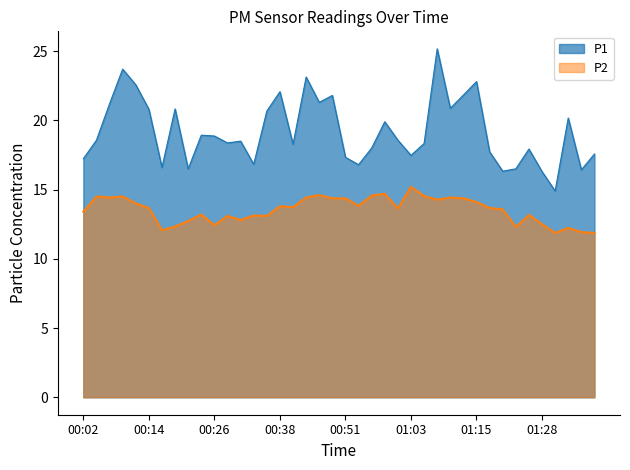

Rank the series at 01:20 from lowest to highest value.

P2, P1